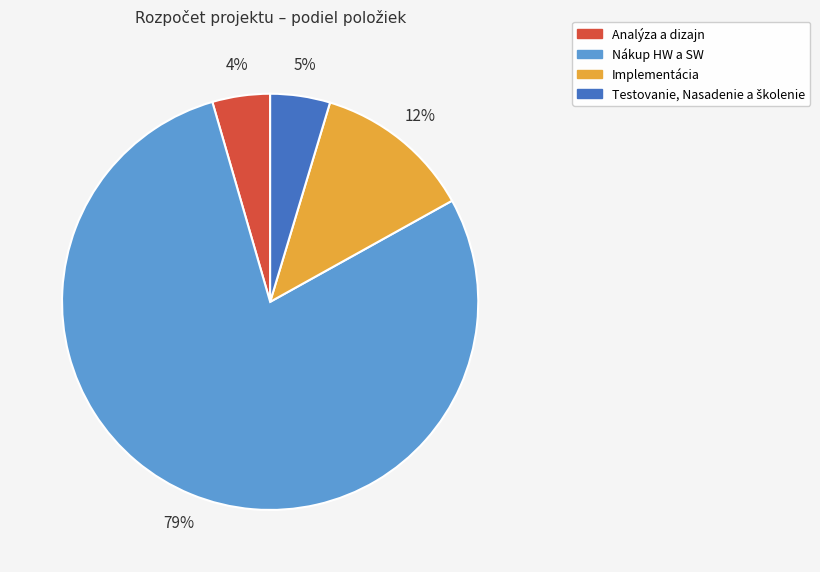

To the nearest percent, what is the average slice percentage?

25%